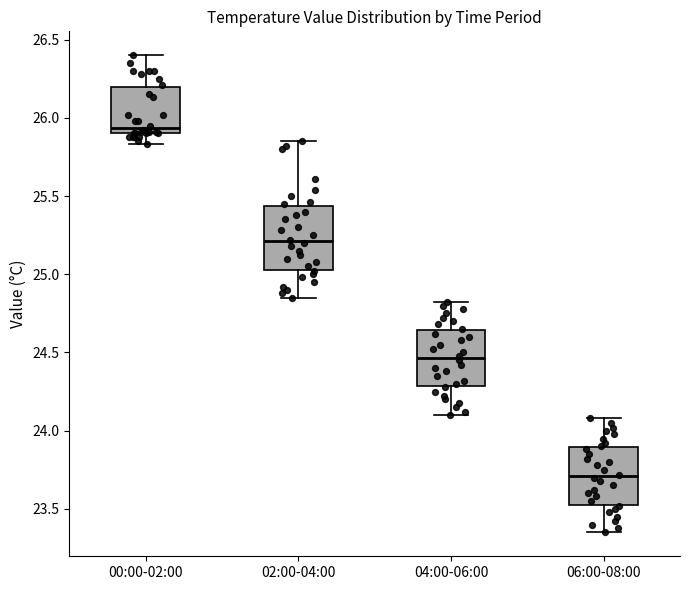

Where is the lower edge of the box for 04:00-06:00 on the y-axis? The values are not printed on the chart, so give them approximately, as read against the axis.

24.30